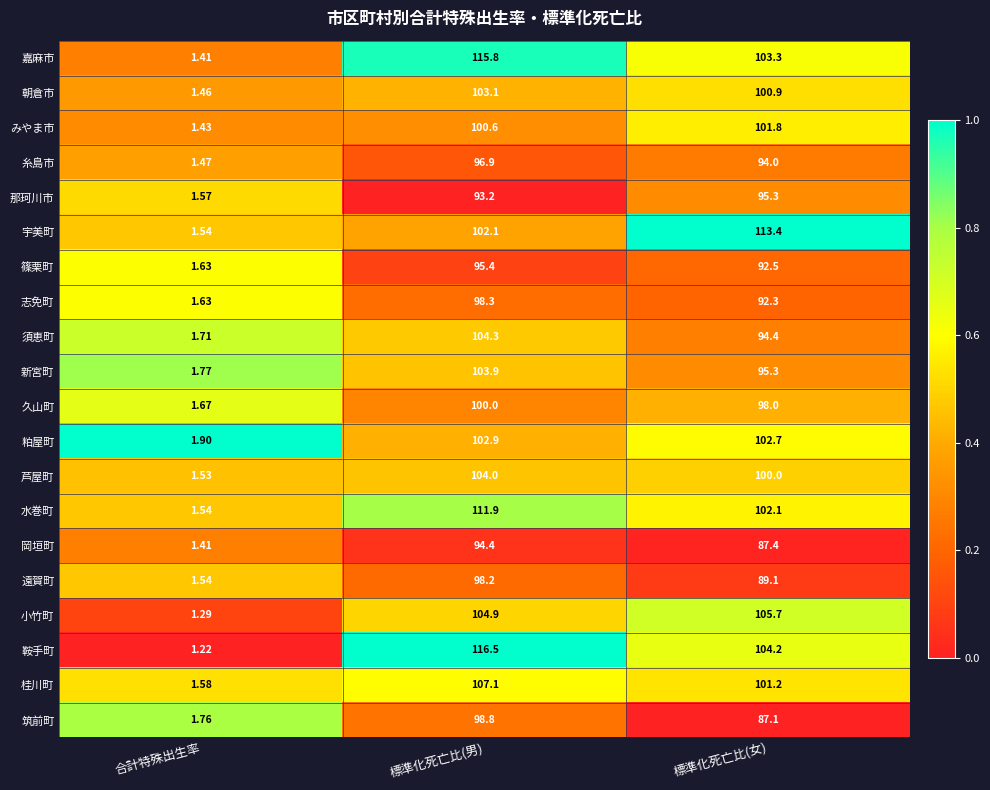

Which series has the widest spread of values?

鞍手町